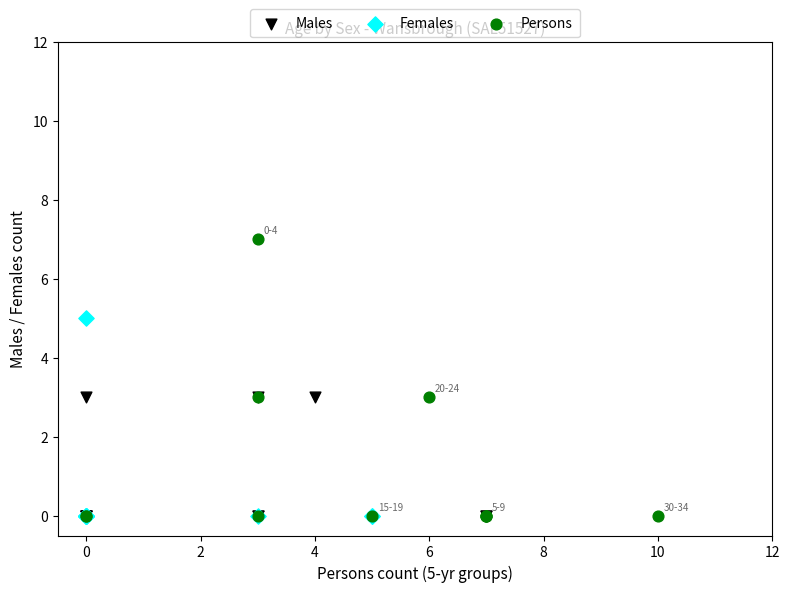

Which series contains the highest Y value?

Persons